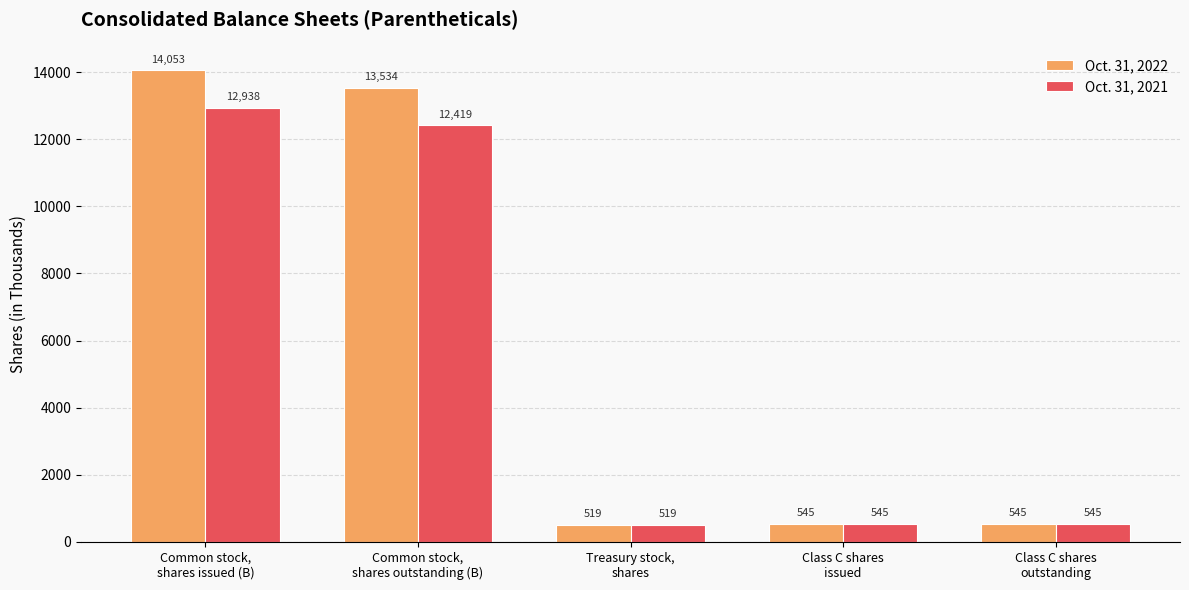

How many bars are there in total?

10